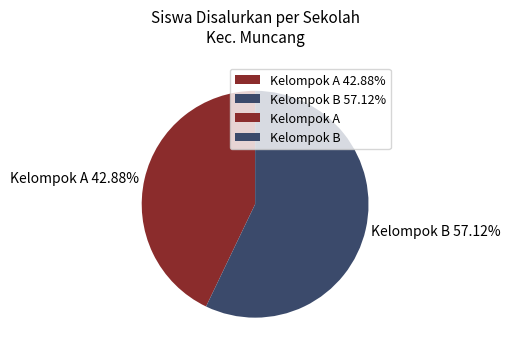

Is there a majority slice in this chart?

Yes